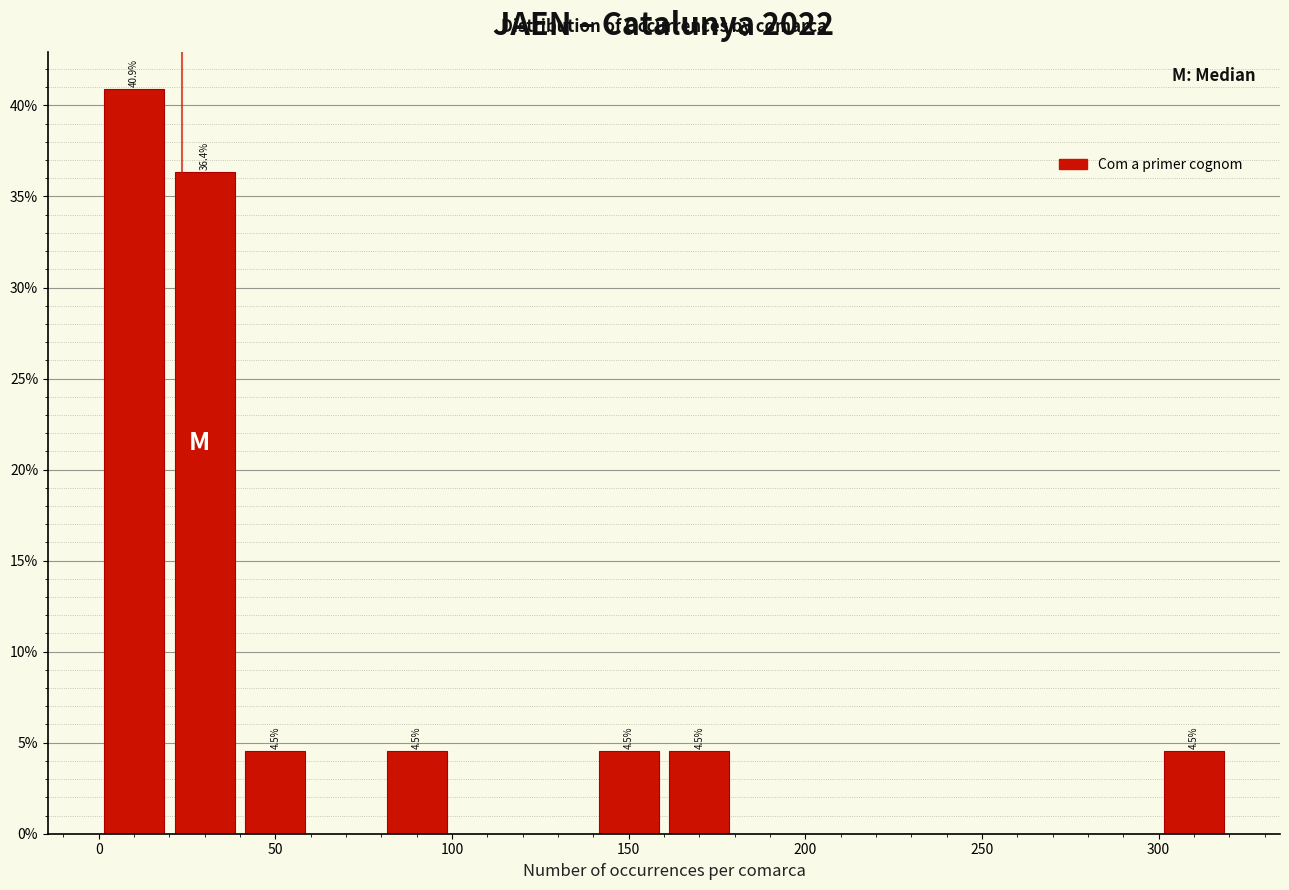

Over which range of the x-axis is the bar tallest?

0 to 20